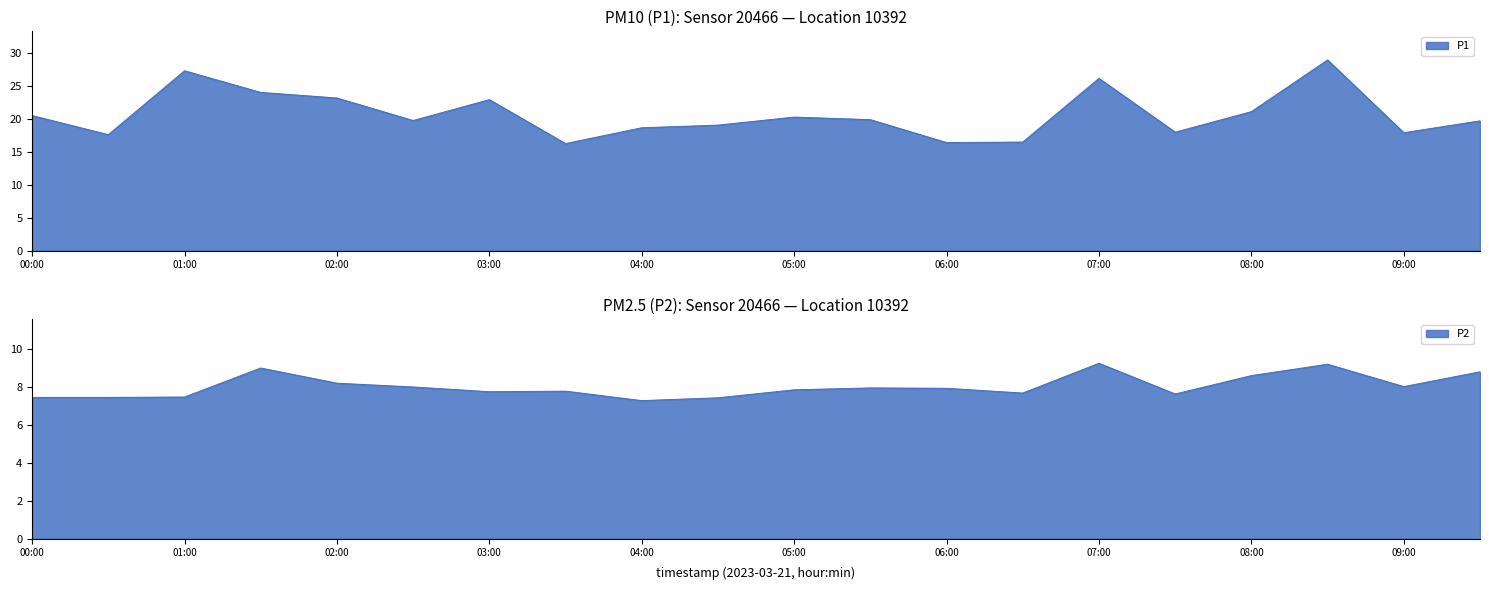

Does the chart display data point markers on the line(s)?

No